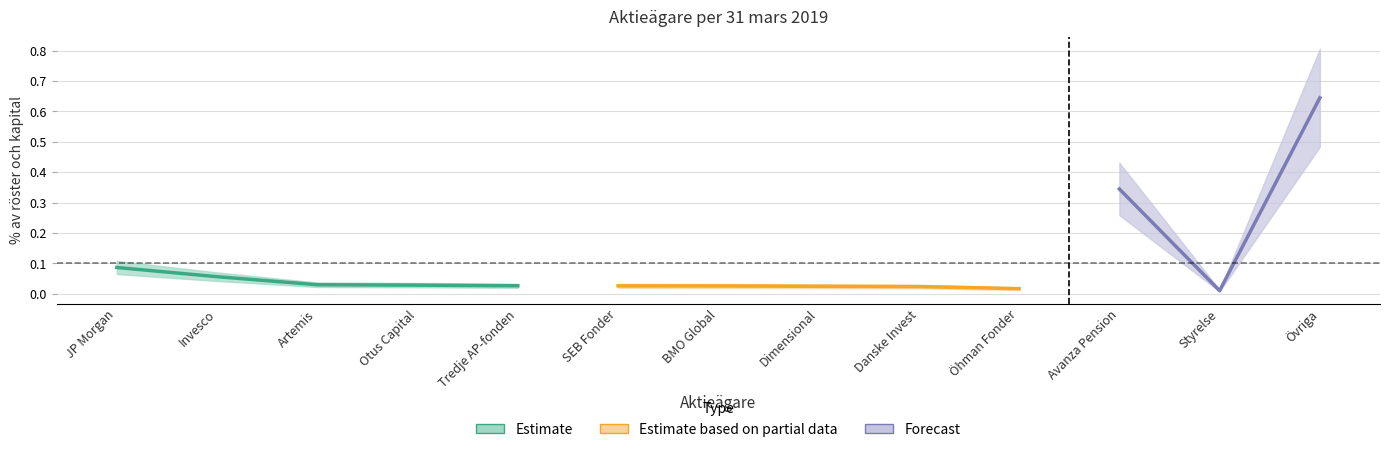

How many points are higher than both their immediate neighbors (excluding endpoints)?

1